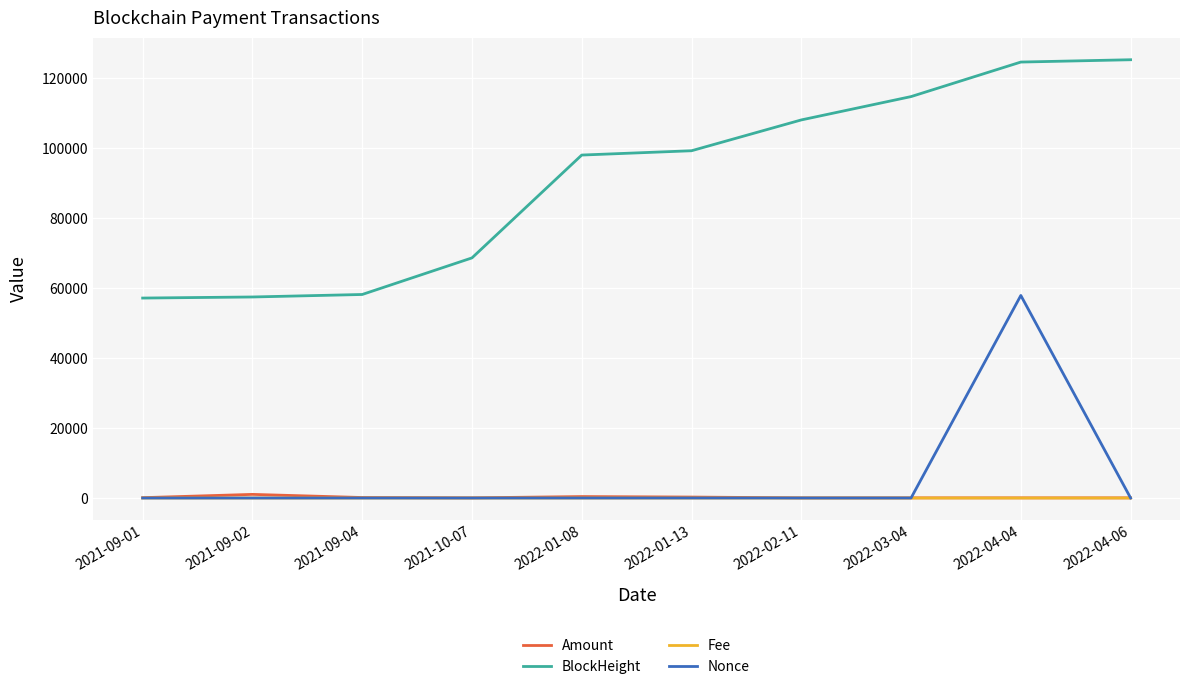

Is this an area chart (filled region under the line)?

No